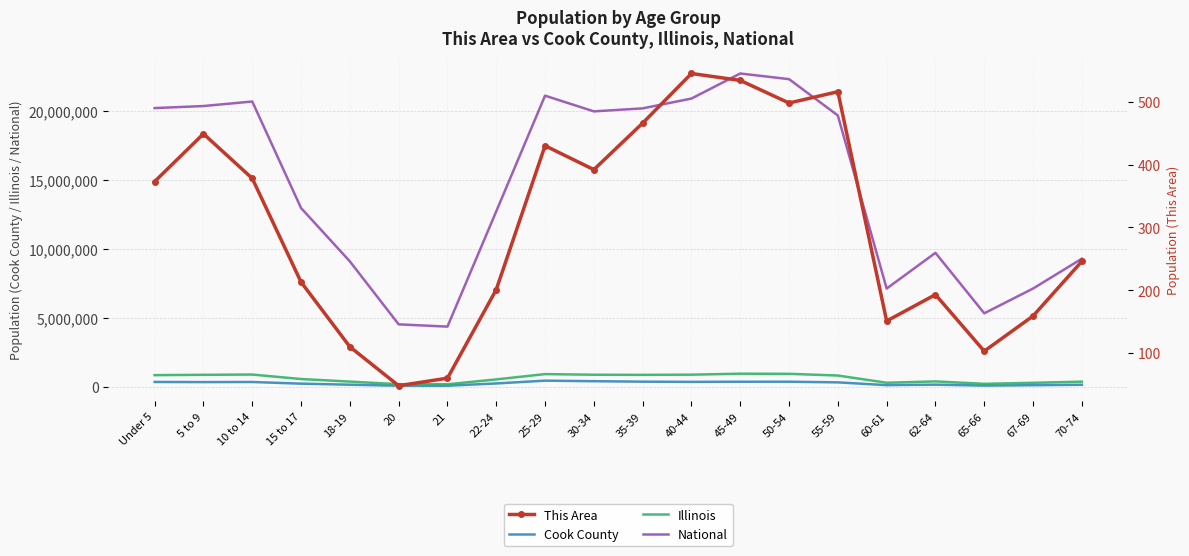

What is the highest value of the National series?

22708591